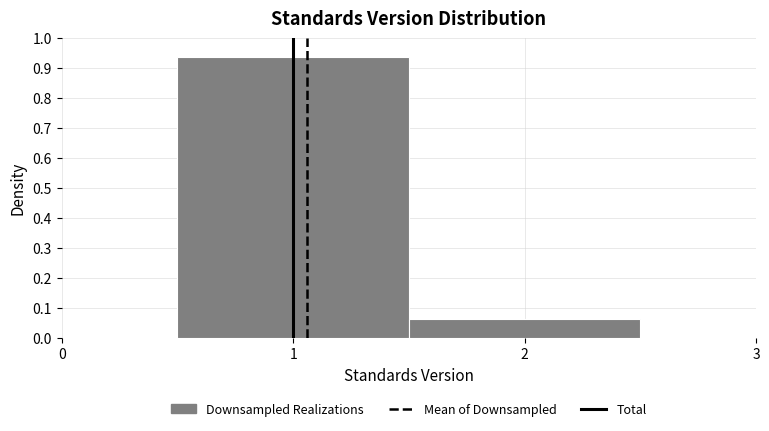

What is the height of the bar covering 1.5 to 2.5 on the x-axis? The values are not printed on the chart, so give them approximately, as read against the axis.

0.06